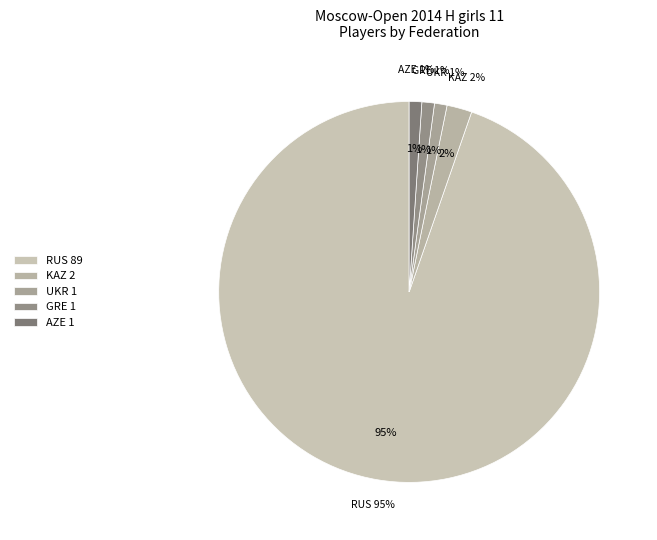

What is the majority slice?

RUS